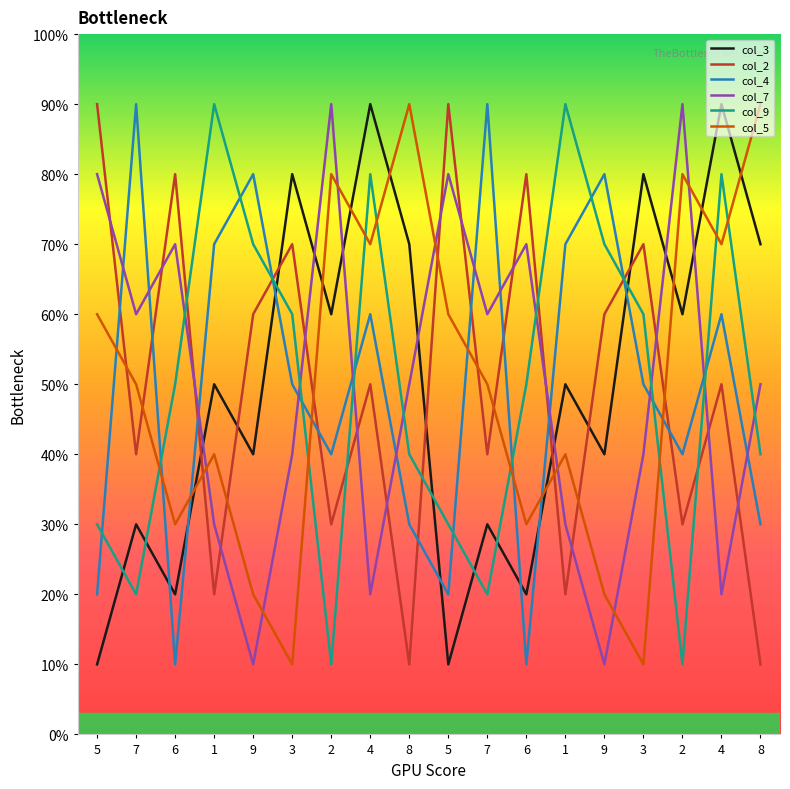

What is the average value of the col_9 series?

50